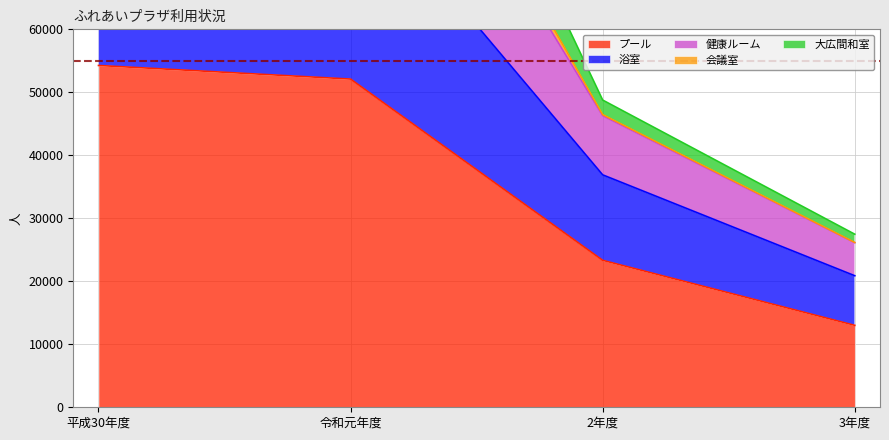

What are all the series names shown in the legend?

プール, 浴室, 健康ルーム, 会議室, 大広間和室